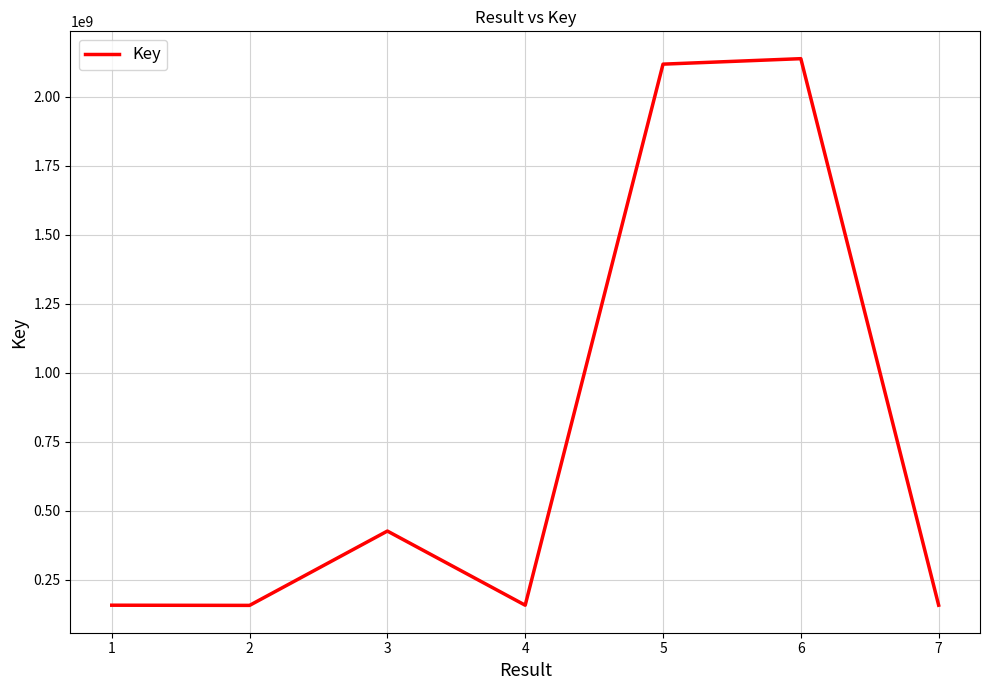

Approximately how many times larger is the value at 4 compared to 2?

1.0